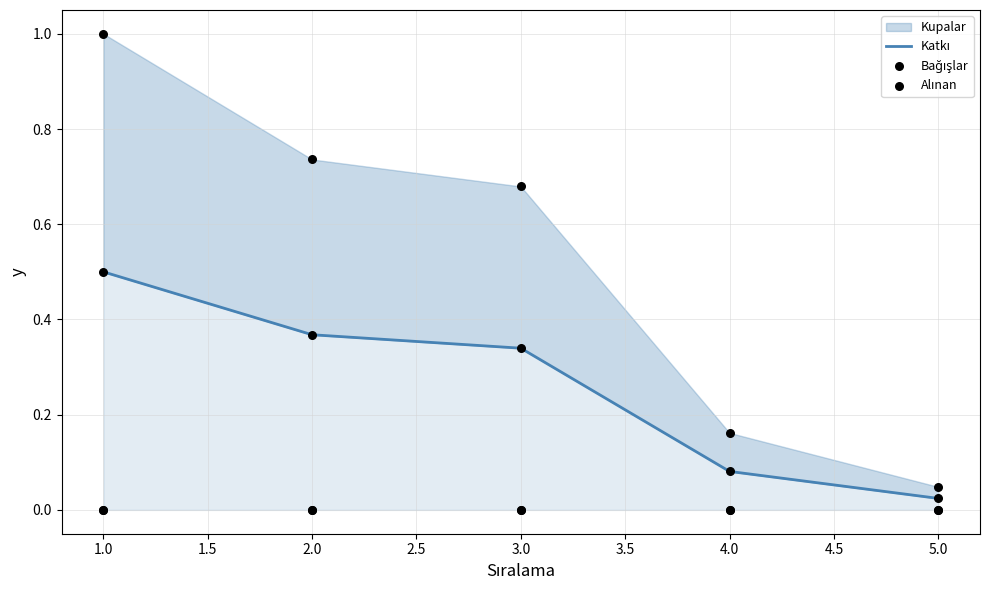

Which series contains the lowest Y value?

Bağışlar